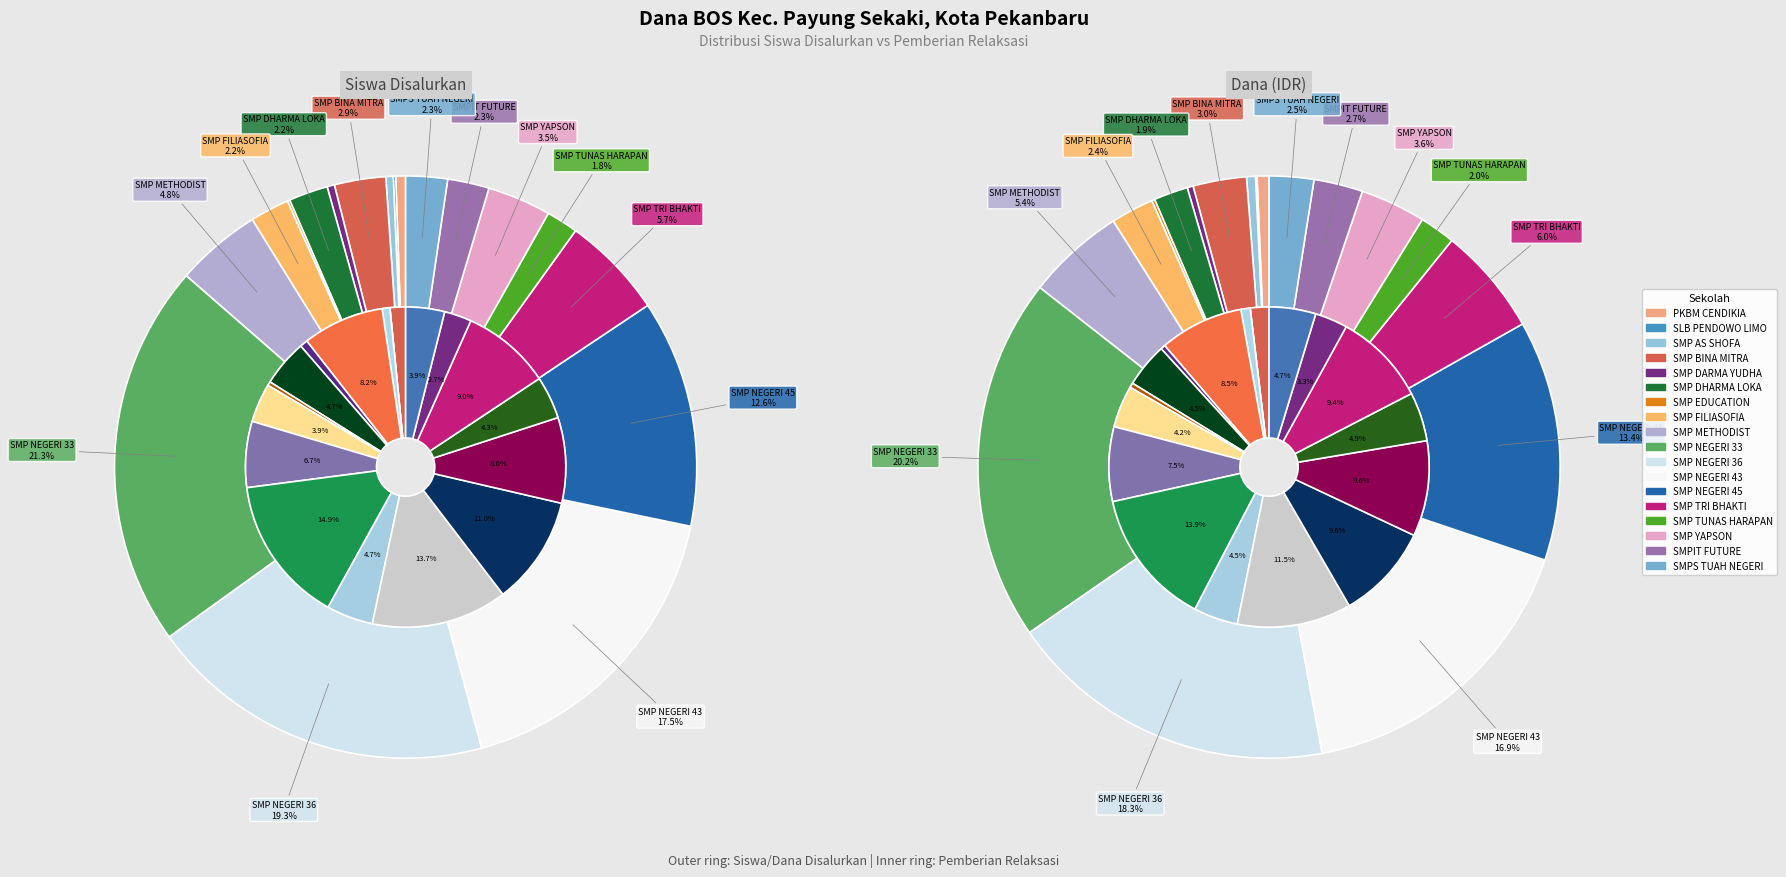

What portion of the pie excludes SMP NEGERI 36?

80.7%